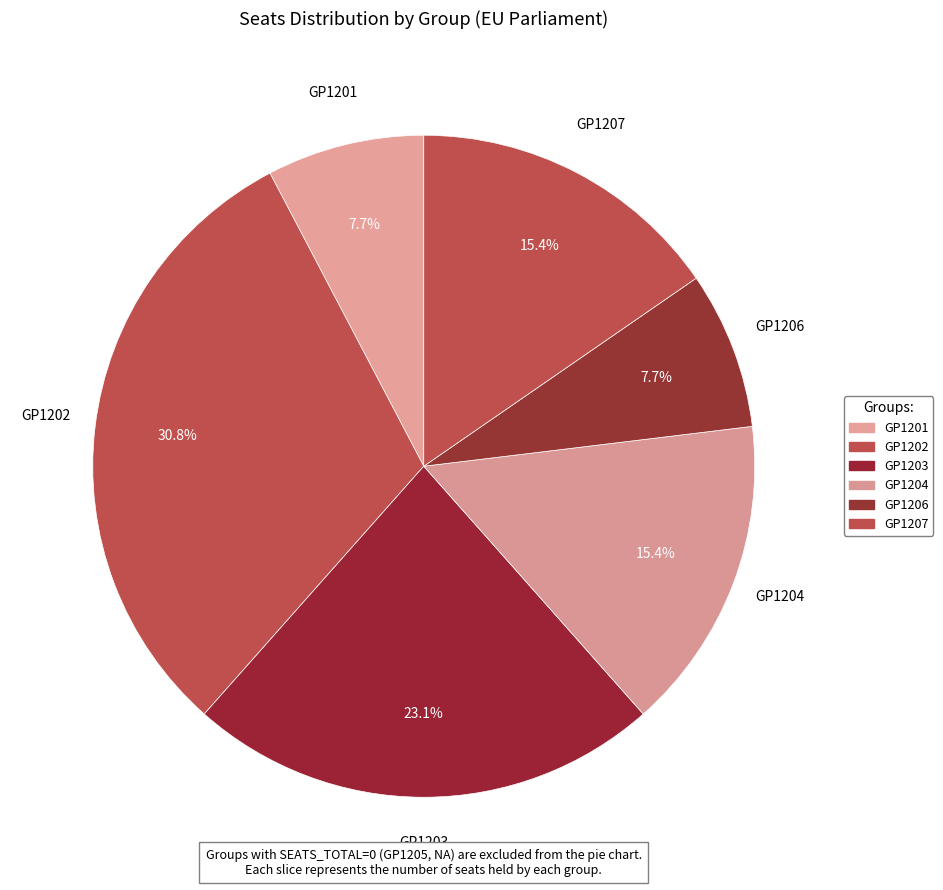

How many slices are in this pie chart?

6